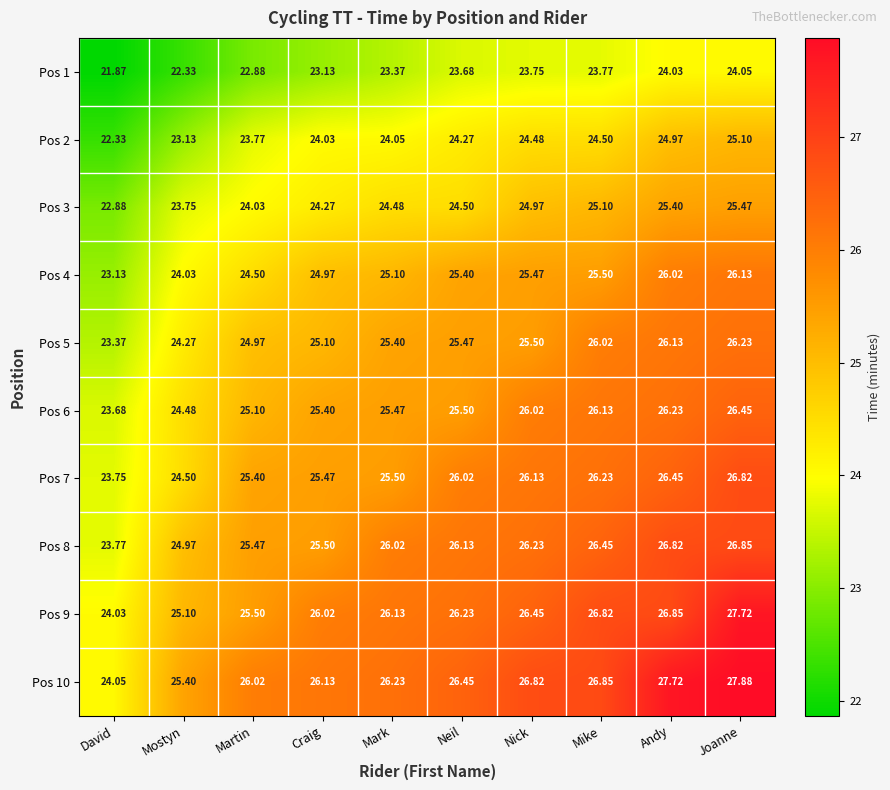

At which label does Pos 5 first exceed 25?

Craig